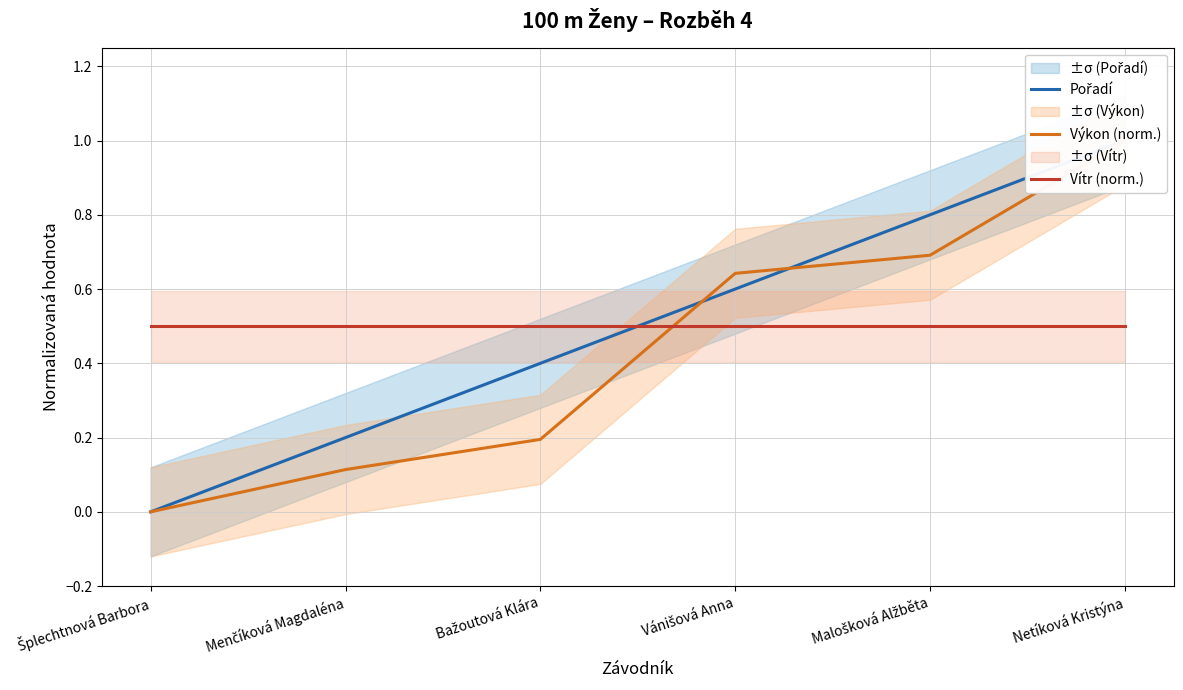

True or false: Výkon (norm.) and Pořadí intersect in this chart.

True